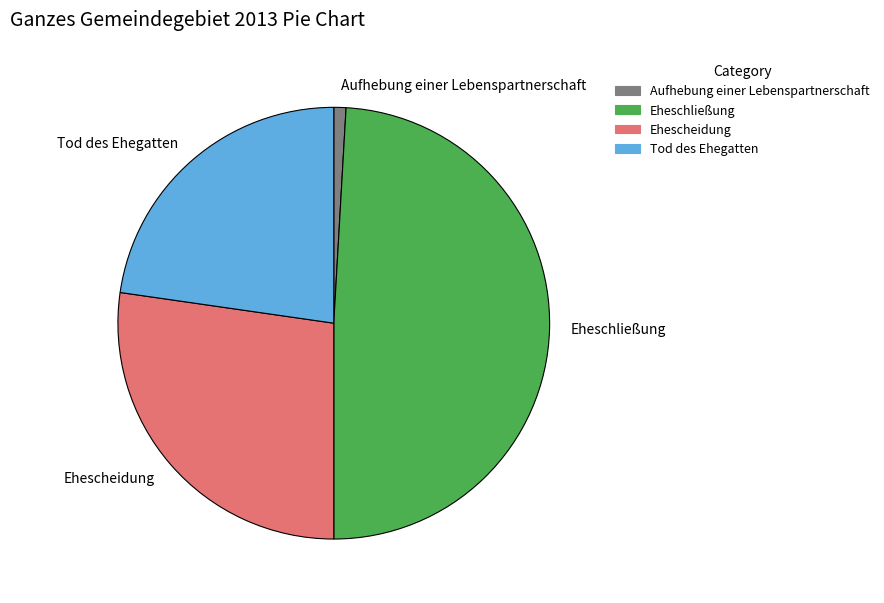

Which has a higher value, Eheschließung or Tod des Ehegatten?

Eheschließung